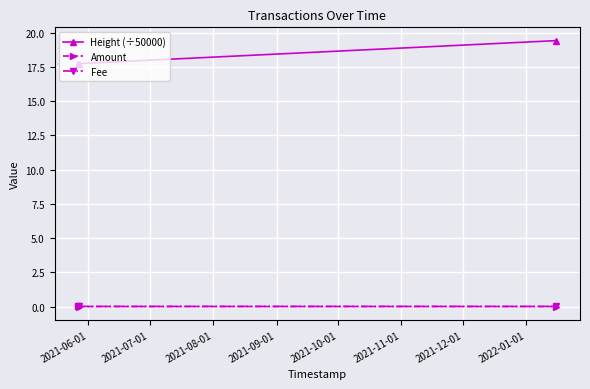

What is the value of the Height (÷50000) point at the 3rd from the left?

19.4